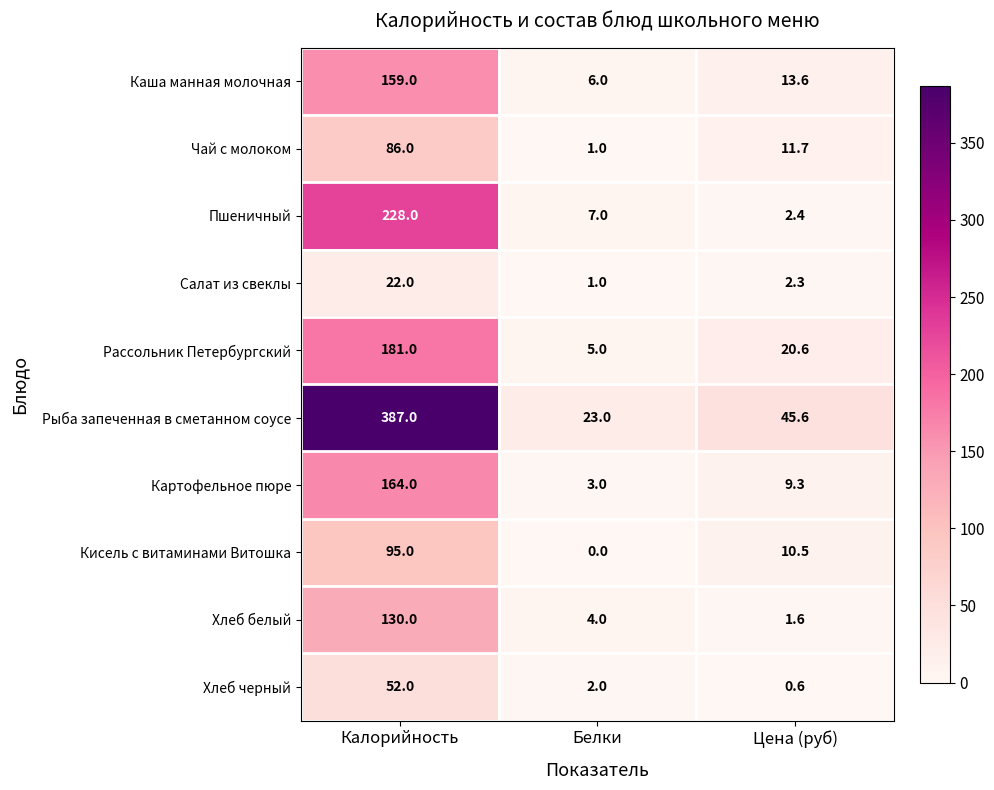

Which category has the lowest value in the Каша манная молочная series?

Белки